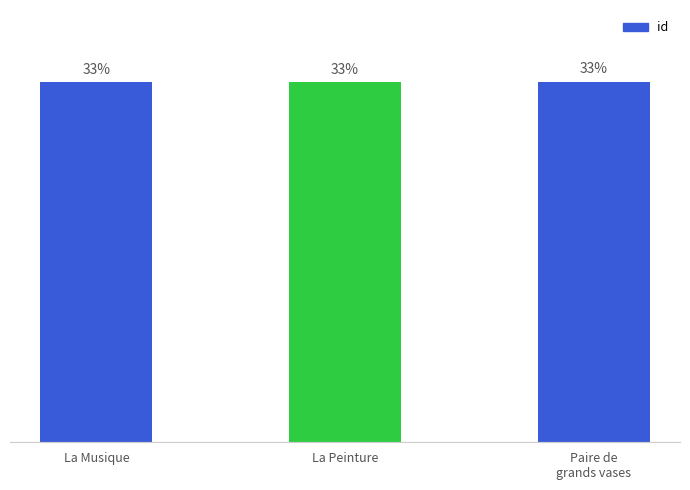

The chart shows a value of 33.3 at La Musique. True or false?

True